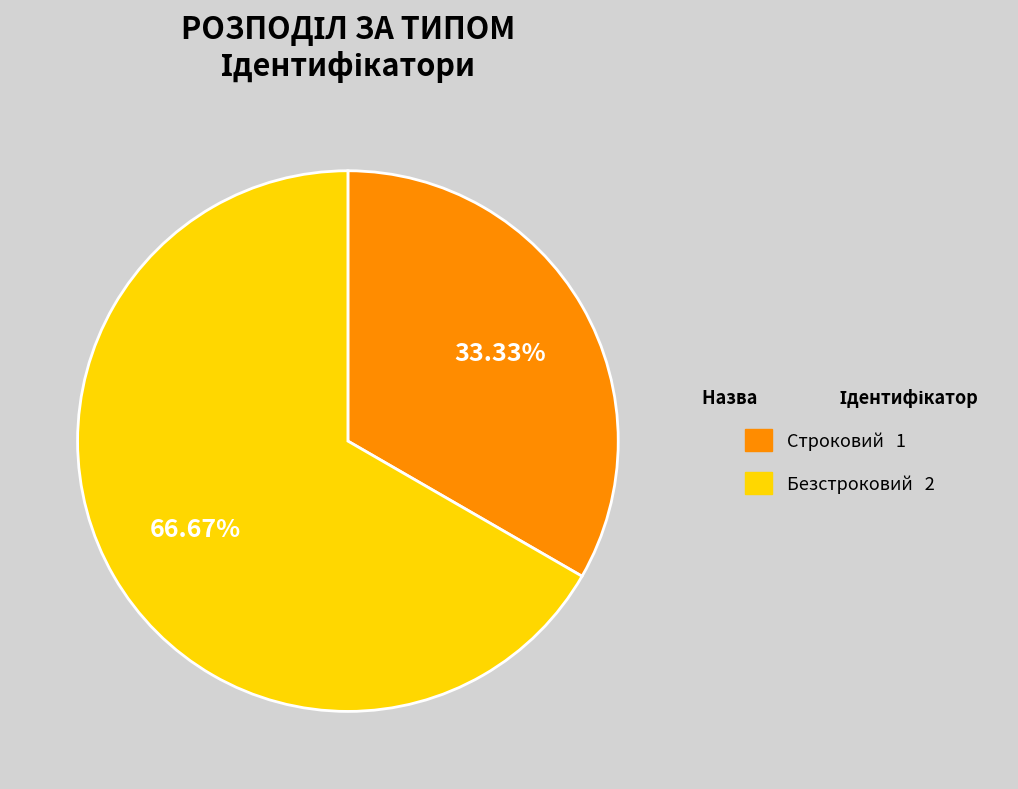

What is the ratio of the value at Строковий to the value at Безстроковий?

0.5